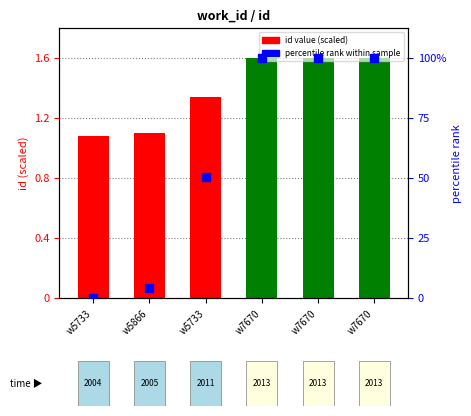

What is the ratio of the value at w7670 to the value at w7670?

1.0